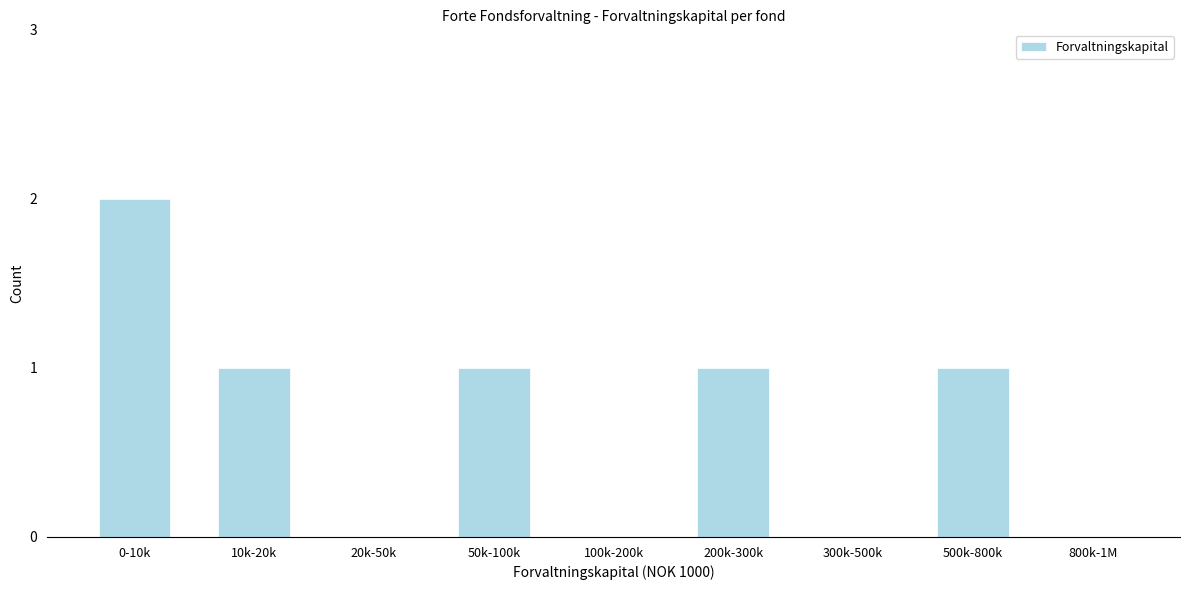

Reading right to left, what are all the values shown in this chart?

800k-1M=0	500k-800k=1	300k-500k=0	200k-300k=1	100k-200k=0	50k-100k=1	20k-50k=0	10k-20k=1	0-10k=2